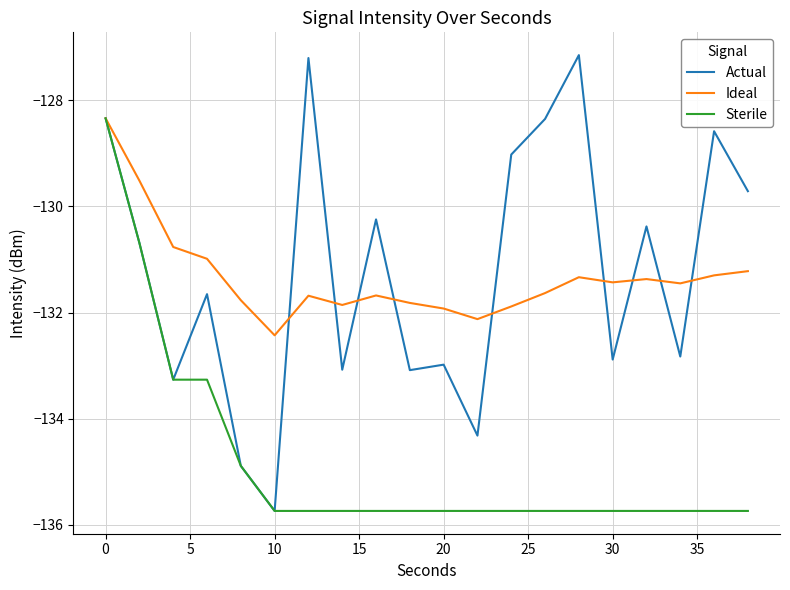

How many lines are shown in the chart?

3